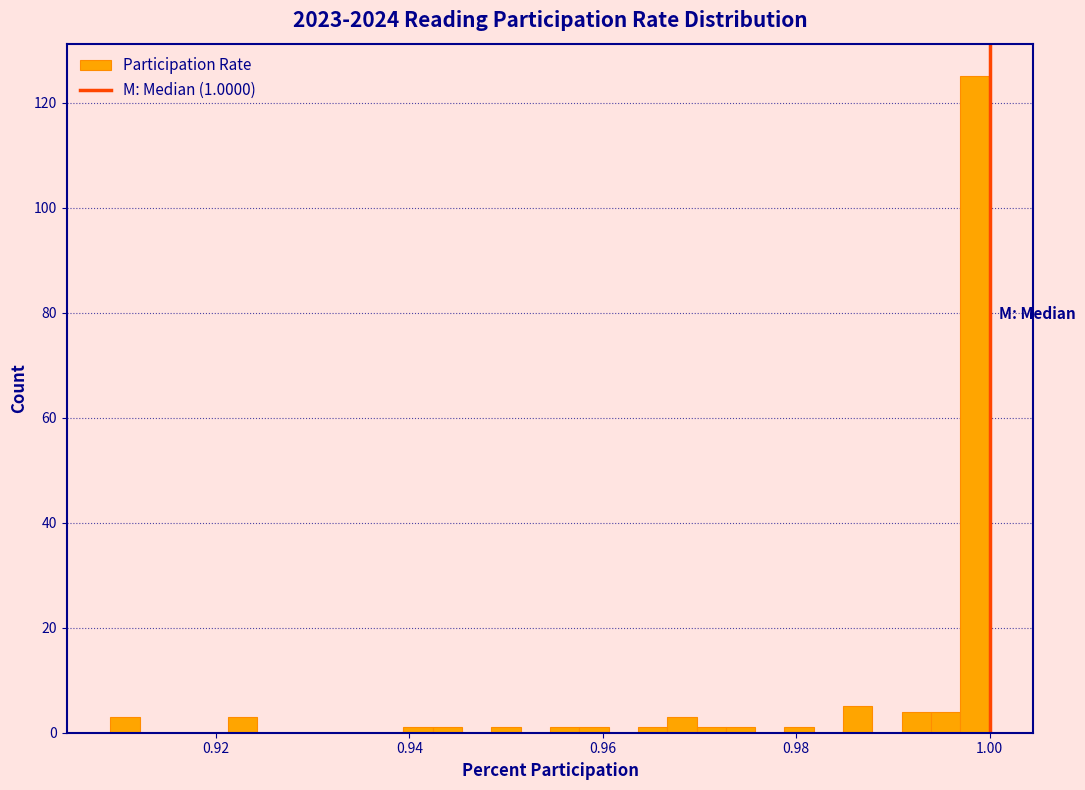

Around what value on the x-axis is the tallest bar? Give the approximate position of its centre, as read against the axis.

0.998